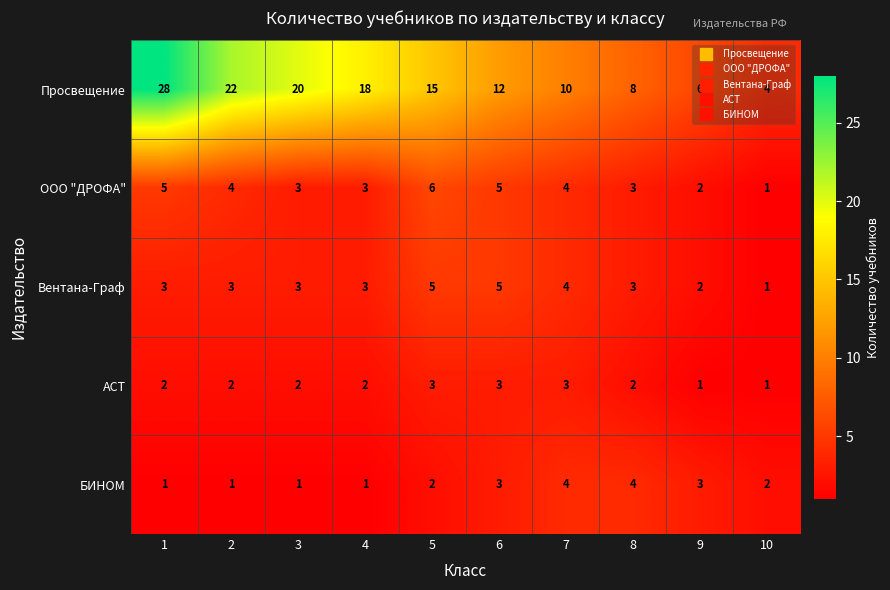

Which series has the largest range (max minus min)?

Просвещение